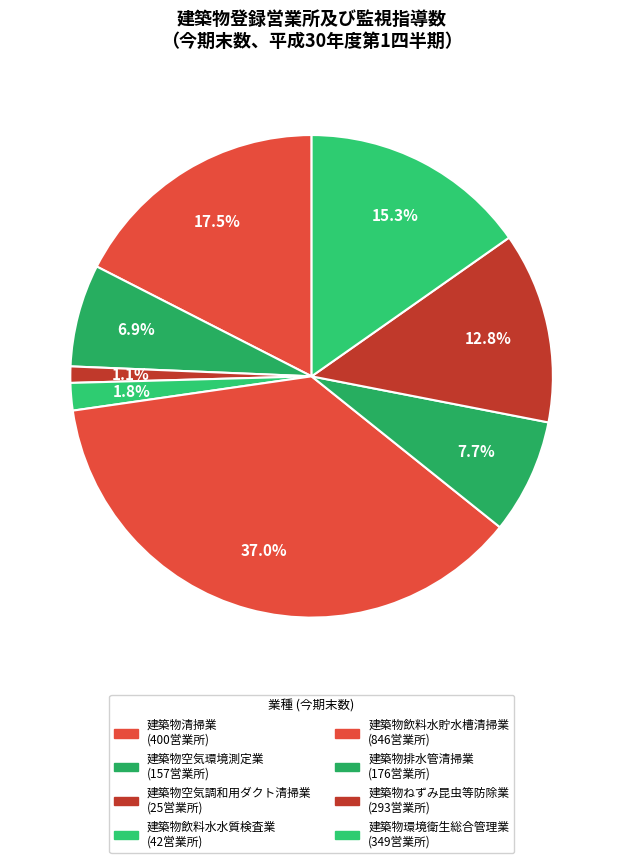

Rank the categories by value from lowest to highest.

建築物空気調和用ダクト清掃業, 建築物飲料水水質検査業, 建築物空気環境測定業, 建築物排水管清掃業, 建築物ねずみ昆虫等防除業, 建築物環境衛生総合管理業, 建築物清掃業, 建築物飲料水貯水槽清掃業